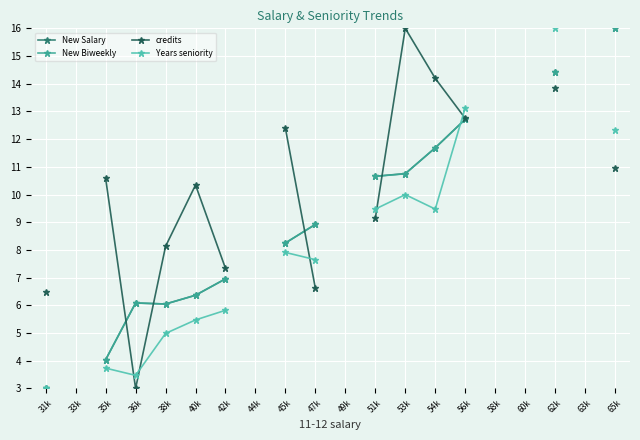

What is the value of the Years seniority point at the 5th from the left?

5.0